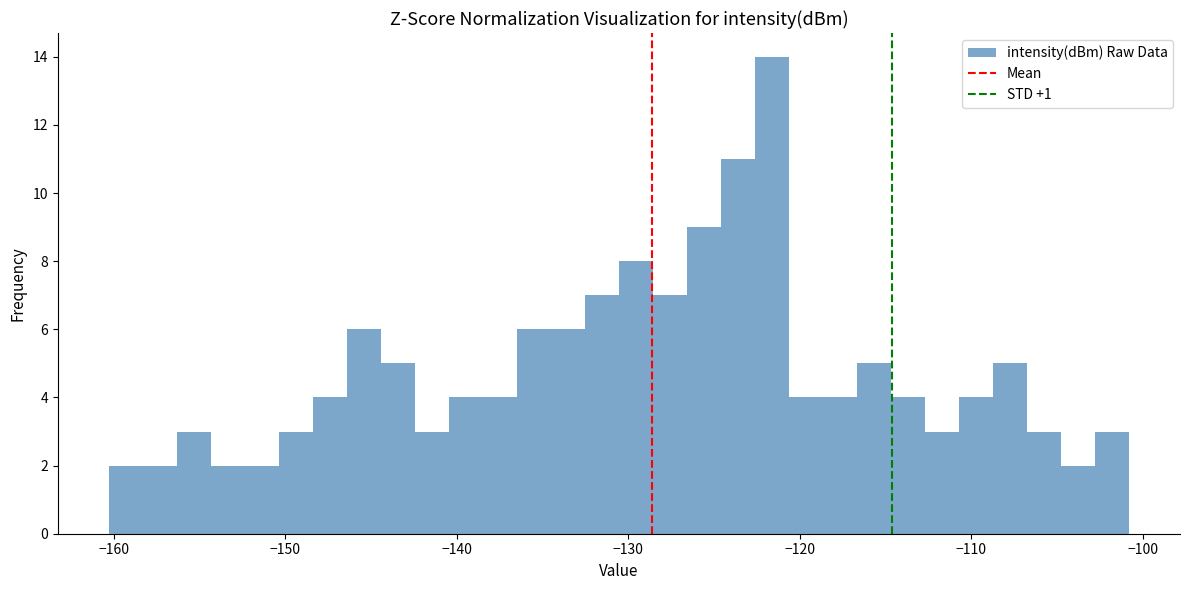

Read against the x-axis, roughly where is the centre of the tallest bar?

-122